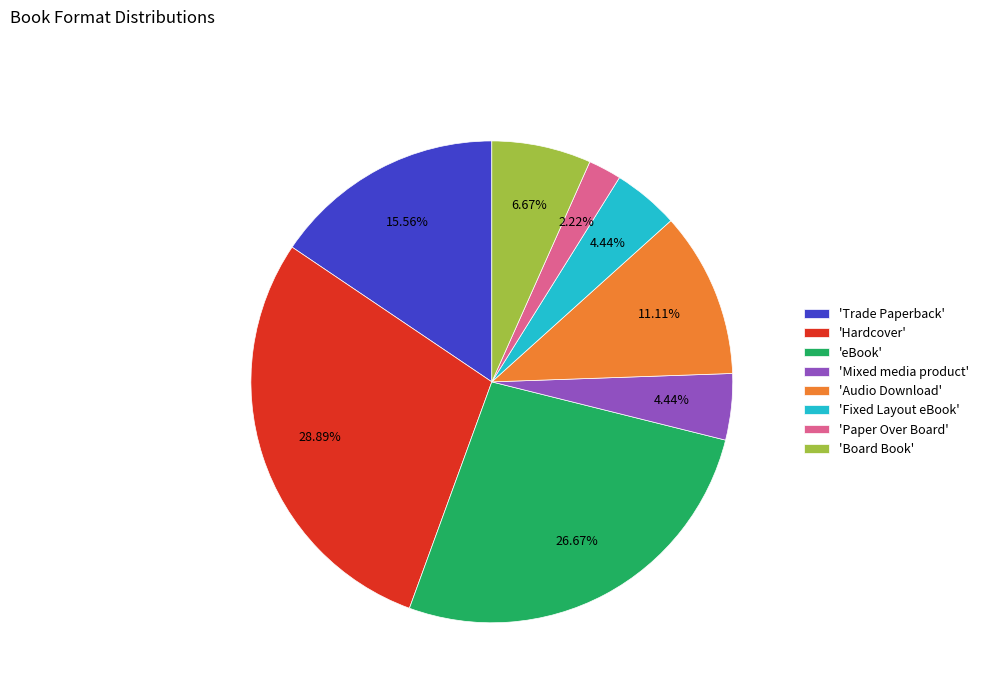

Does 'Audio Download' account for over 50% of the chart?

No